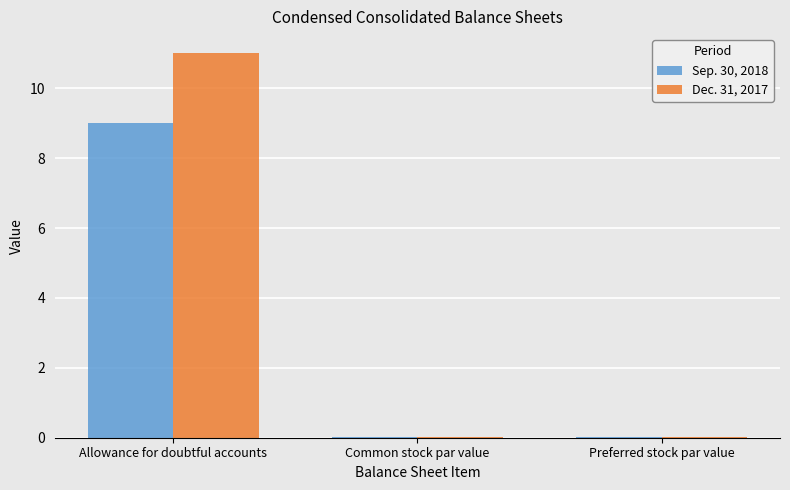

What are all the series names shown in the legend?

Sep. 30, 2018, Dec. 31, 2017